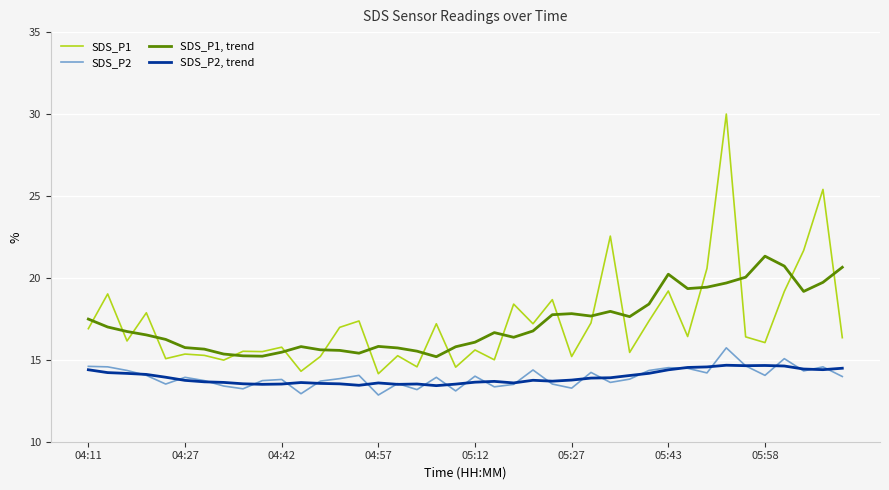

What is the minimum value for SDS_P1, trend?

15.2